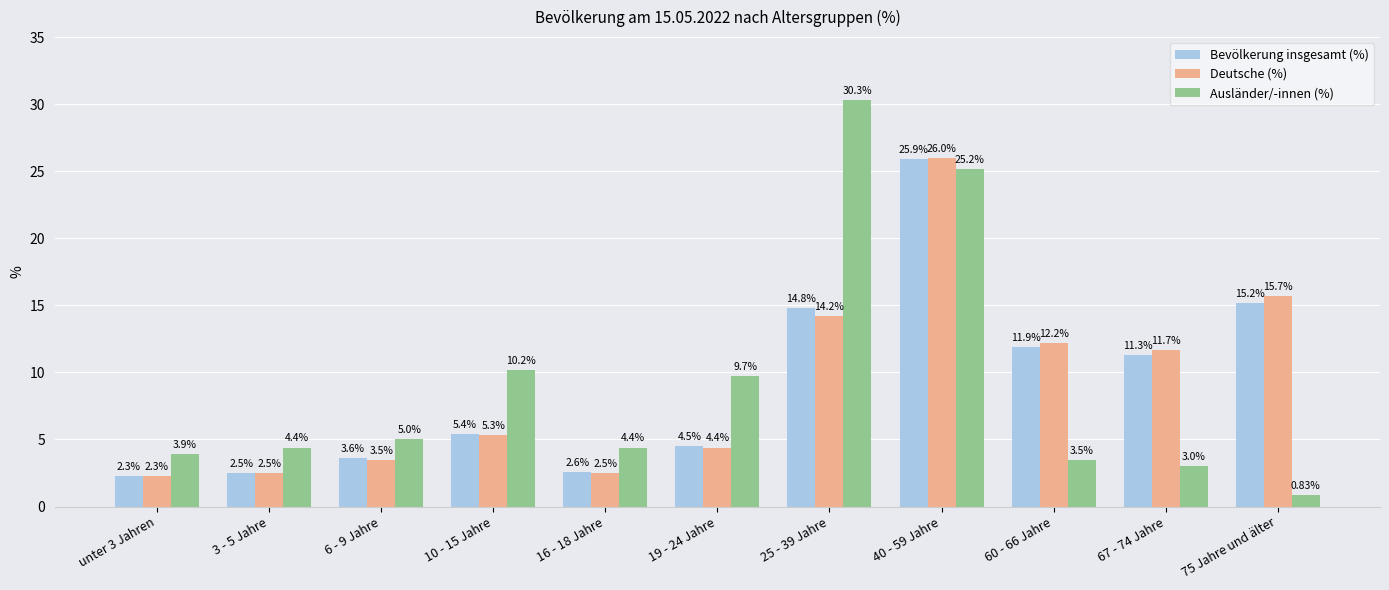

Between 60 - 66 Jahre and 75 Jahre und älter, which series saw the biggest shift?

Deutsche (%)